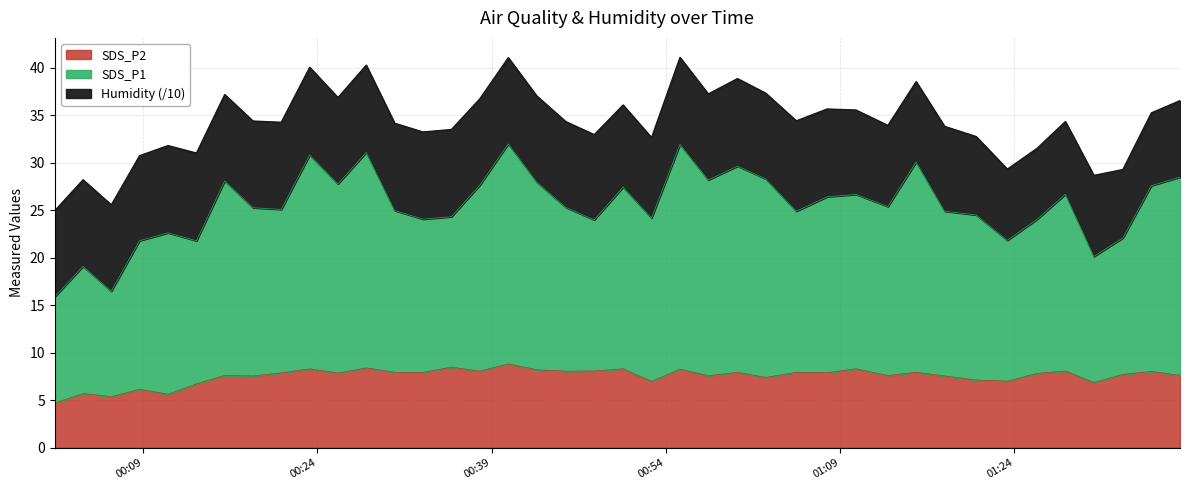

How many interior local valleys does the SDS_P2 series have?

13